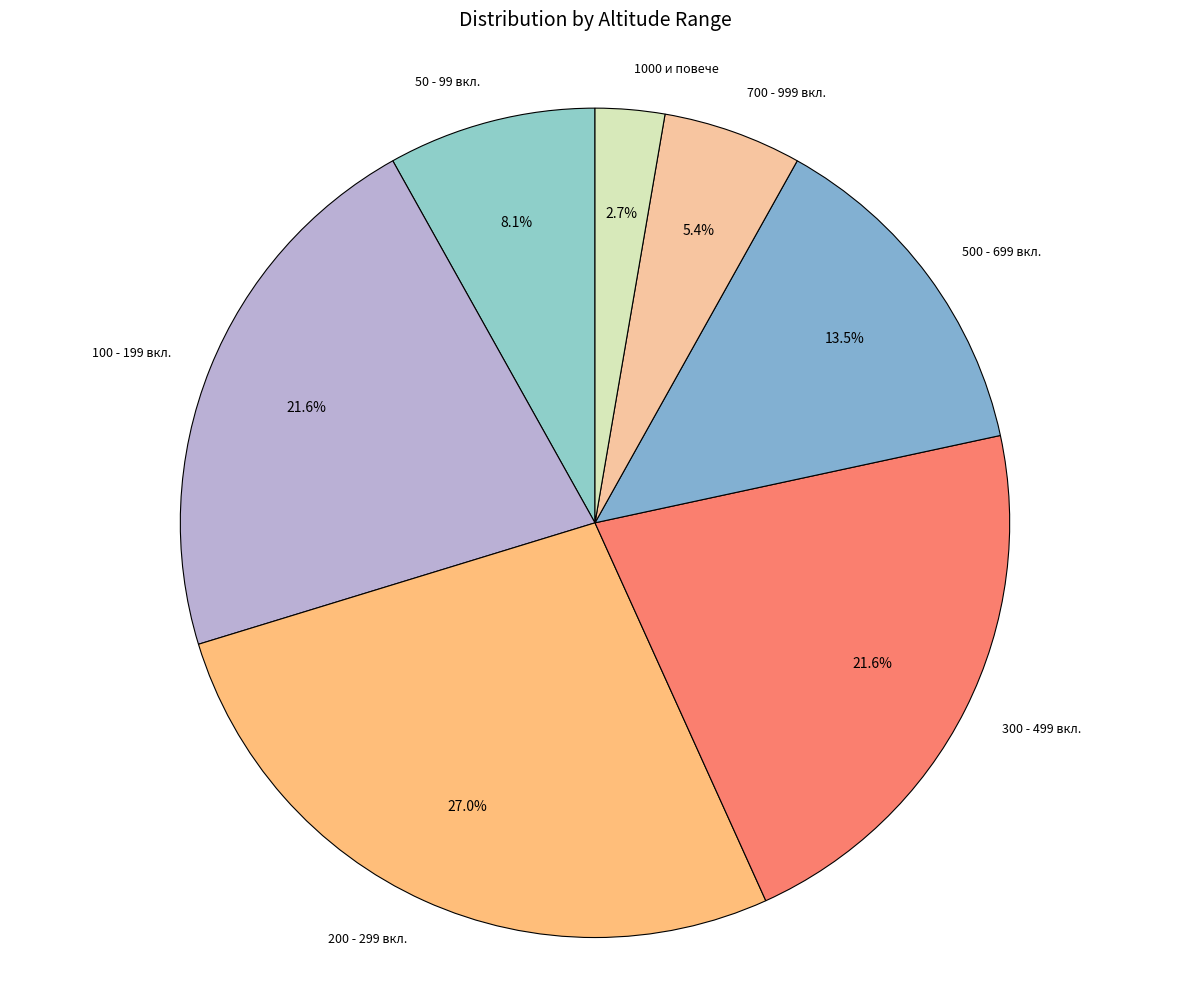

Which slice is the smallest?

1000 и повече